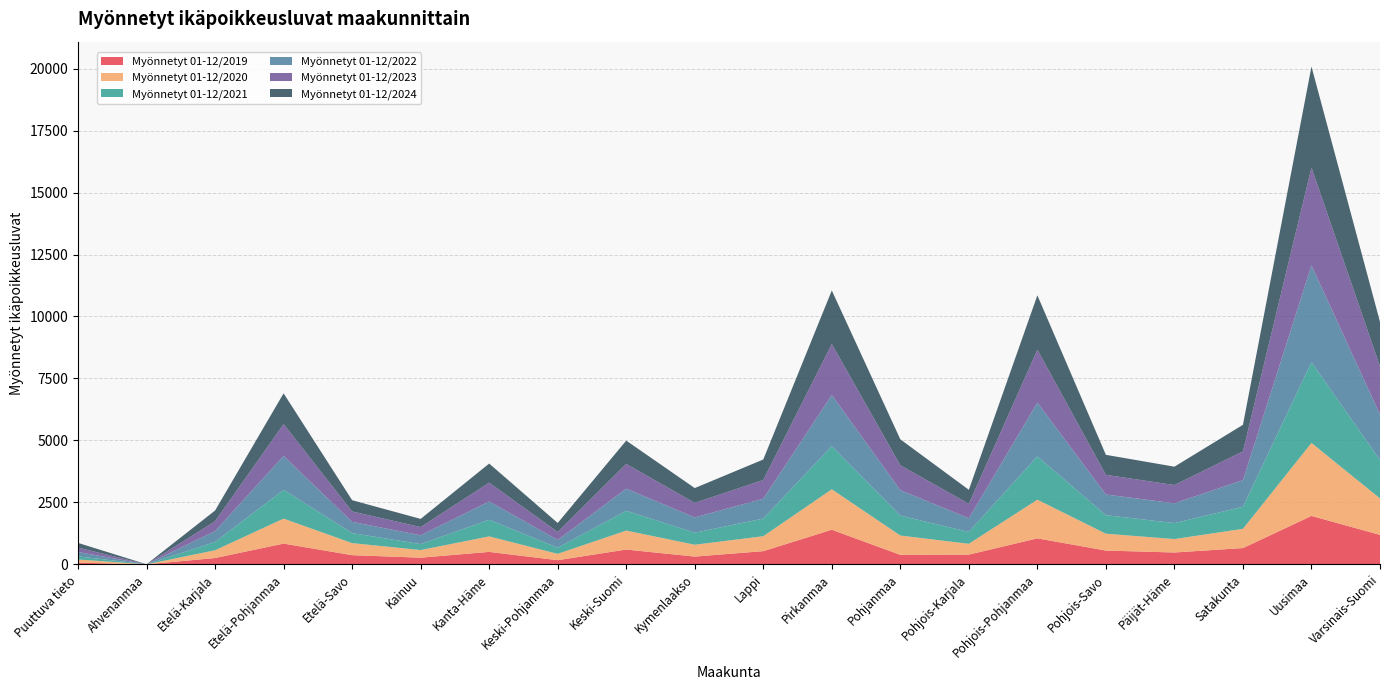

Reading left to right, extract all data points from this chart.

Myönnetyt 01-12/2019: Puuttuva tieto=69	Ahvenanmaa=1	Etelä-Karjala=256	Etelä-Pohjanmaa=838	Etelä-Savo=371	Kainuu=270	Kanta-Häme=503	Keski-Pohjanmaa=169	Keski-Suomi=598	Kymenlaakso=314	Lappi=533	Pirkanmaa=1397	Pohjanmaa=384	Pohjois-Karjala=393	Pohjois-Pohjanmaa=1049	Pohjois-Savo=557	Päijät-Häme=479	Satakunta=657	Uusimaa=1954	Varsinais-Suomi=1190
Myönnetyt 01-12/2020: Puuttuva tieto=128	Ahvenanmaa=1	Etelä-Karjala=313	Etelä-Pohjanmaa=1008	Etelä-Savo=487	Kainuu=308	Kanta-Häme=625	Keski-Pohjanmaa=256	Keski-Suomi=765	Kymenlaakso=478	Lappi=603	Pirkanmaa=1632	Pohjanmaa=779	Pohjois-Karjala=437	Pohjois-Pohjanmaa=1560	Pohjois-Savo=680	Päijät-Häme=542	Satakunta=777	Uusimaa=2945	Varsinais-Suomi=1471
Myönnetyt 01-12/2021: Puuttuva tieto=124	Ahvenanmaa=0	Etelä-Karjala=334	Etelä-Pohjanmaa=1160	Etelä-Savo=403	Kainuu=240	Kanta-Häme=671	Keski-Pohjanmaa=246	Keski-Suomi=798	Kymenlaakso=485	Lappi=711	Pirkanmaa=1740	Pohjanmaa=802	Pohjois-Karjala=480	Pohjois-Pohjanmaa=1747	Pohjois-Savo=749	Päijät-Häme=644	Satakunta=890	Uusimaa=3258	Varsinais-Suomi=1545
Myönnetyt 01-12/2022: Puuttuva tieto=180	Ahvenanmaa=0	Etelä-Karjala=440	Etelä-Pohjanmaa=1367	Etelä-Savo=454	Kainuu=356	Kanta-Häme=740	Keski-Pohjanmaa=314	Keski-Suomi=894	Kymenlaakso=616	Lappi=802	Pirkanmaa=2063	Pohjanmaa=1029	Pohjois-Karjala=550	Pohjois-Pohjanmaa=2169	Pohjois-Savo=833	Päijät-Häme=798	Satakunta=1075	Uusimaa=3907	Varsinais-Suomi=1834
Myönnetyt 01-12/2023: Puuttuva tieto=174	Ahvenanmaa=1	Etelä-Karjala=397	Etelä-Pohjanmaa=1286	Etelä-Savo=419	Kainuu=331	Kanta-Häme=756	Keski-Pohjanmaa=323	Keski-Suomi=997	Kymenlaakso=588	Lappi=756	Pirkanmaa=2057	Pohjanmaa=1005	Pohjois-Karjala=581	Pohjois-Pohjanmaa=2133	Pohjois-Savo=793	Päijät-Häme=738	Satakunta=1161	Uusimaa=3947	Varsinais-Suomi=1946
Myönnetyt 01-12/2024: Puuttuva tieto=191	Ahvenanmaa=1	Etelä-Karjala=432	Etelä-Pohjanmaa=1241	Etelä-Savo=455	Kainuu=329	Kanta-Häme=772	Keski-Pohjanmaa=362	Keski-Suomi=941	Kymenlaakso=597	Lappi=826	Pirkanmaa=2161	Pohjanmaa=1046	Pohjois-Karjala=567	Pohjois-Pohjanmaa=2196	Pohjois-Savo=807	Päijät-Häme=740	Satakunta=1070	Uusimaa=4072	Varsinais-Suomi=1797